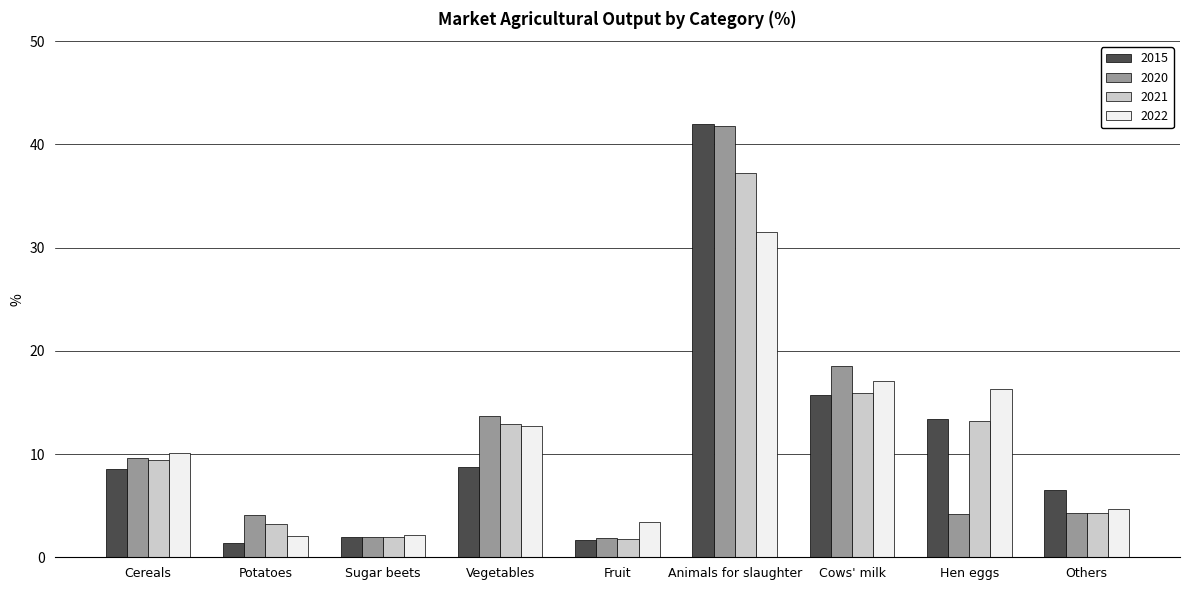

What is the sum of the 2021 values at Sugar beets and Others?

6.3